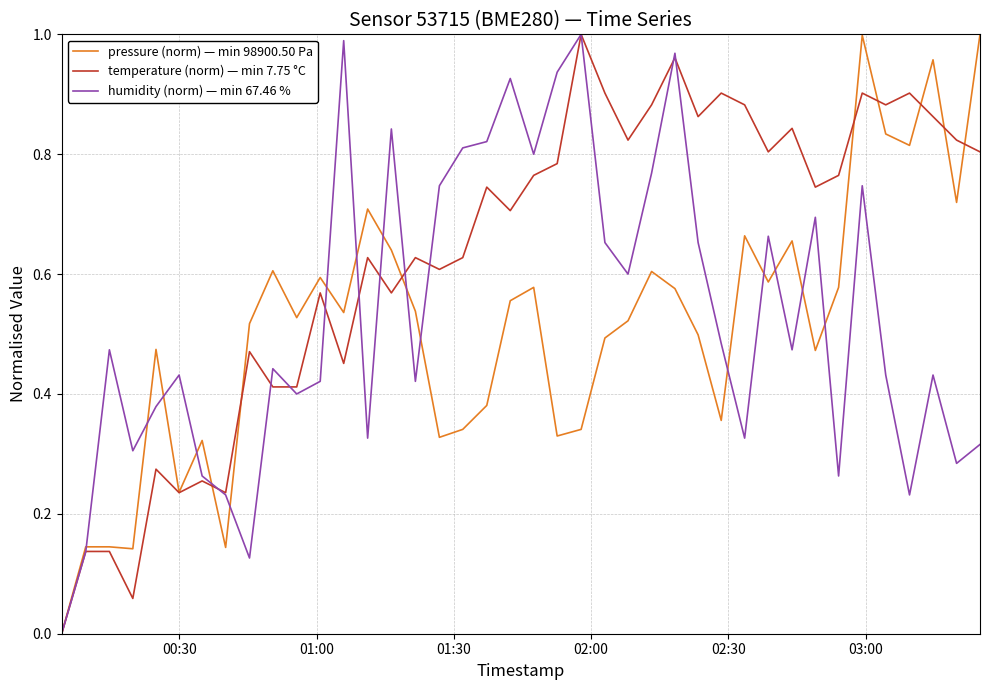

Which series has the largest total across all categories?

temperature (norm) — min 7.75 °C